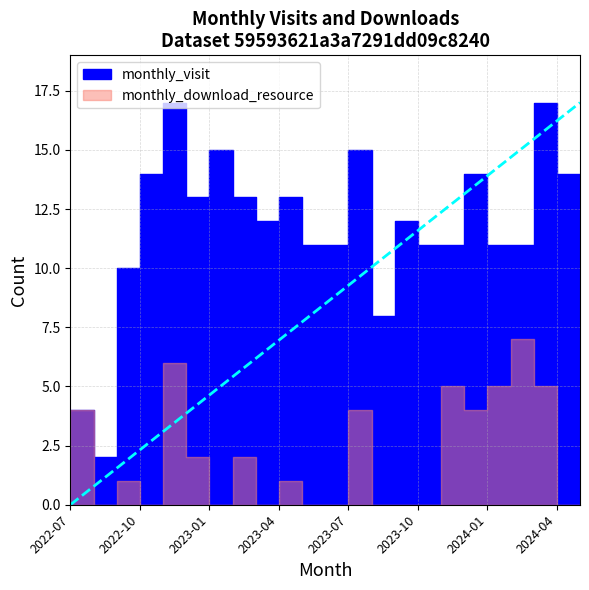

Reading left to right, extract all data points from this chart.

monthly_visit: 2022-07=4	2022-08=2	2022-09=10	2022-10=14	2022-11=17	2022-12=13	2023-01=15	2023-02=13	2023-03=12	2023-04=13	2023-05=11	2023-06=11	2023-07=15	2023-08=8	2023-09=12	2023-10=11	2023-11=11	2023-12=14	2024-01=11	2024-02=11	2024-03=17	2024-04=14	2024-05=10
monthly_download_resource: 2022-07=4	2022-08=0	2022-09=1	2022-10=0	2022-11=6	2022-12=2	2023-01=0	2023-02=2	2023-03=0	2023-04=1	2023-05=0	2023-06=0	2023-07=4	2023-08=0	2023-09=0	2023-10=0	2023-11=5	2023-12=4	2024-01=5	2024-02=7	2024-03=5	2024-04=0	2024-05=0